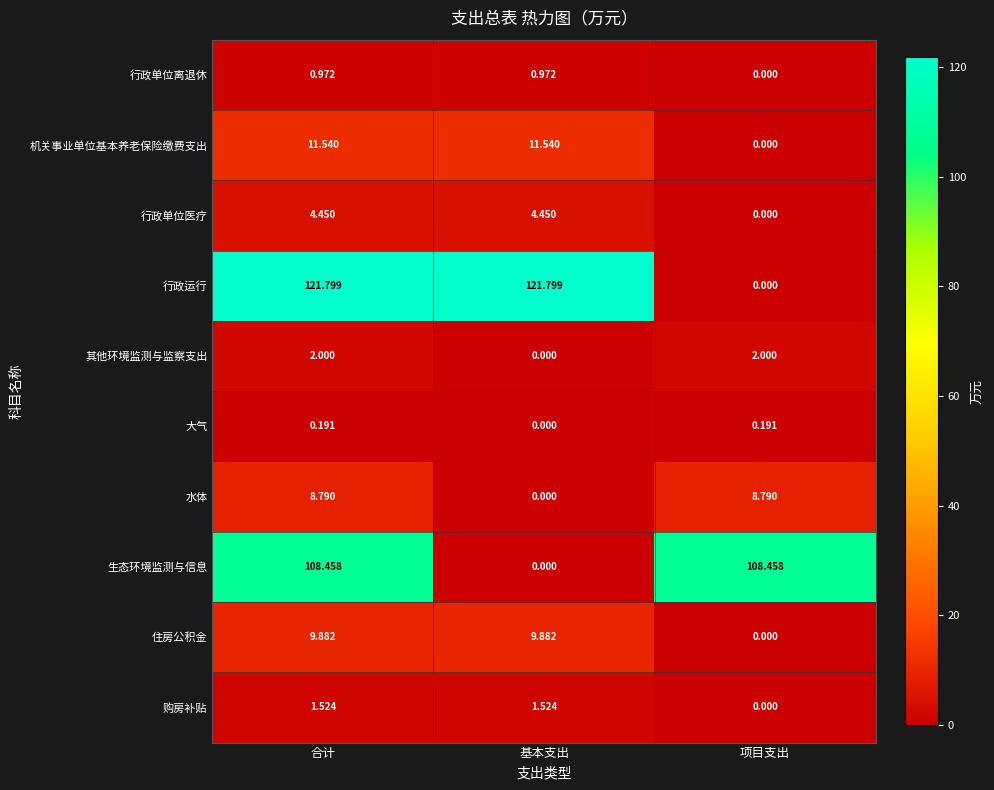

Which series changed the most between 合计 and 基本支出?

生态环境监测与信息